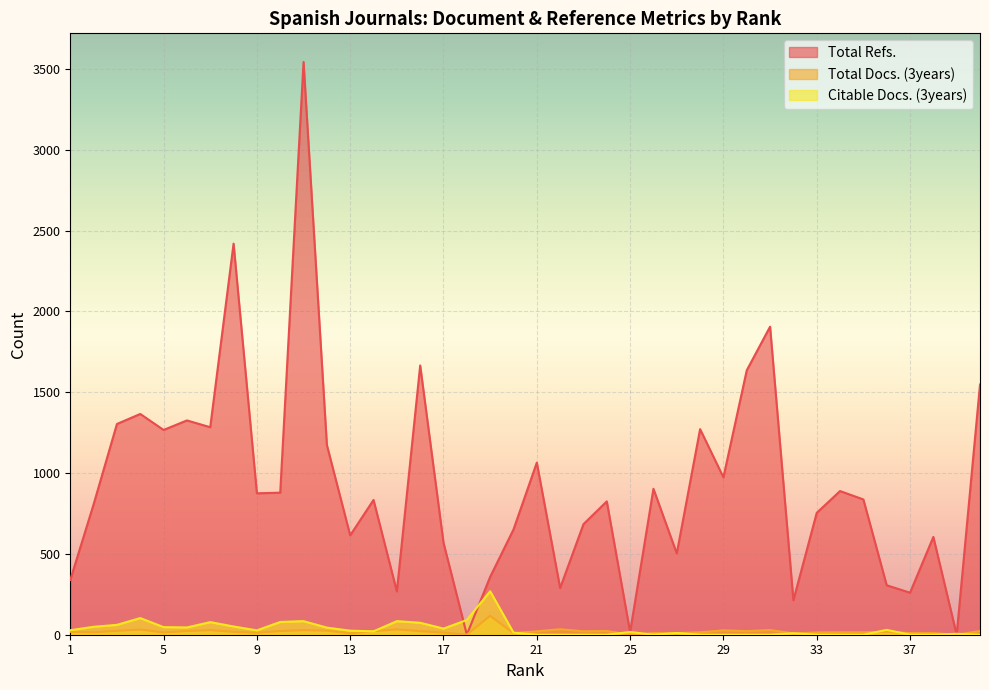

Reading right to left, transcribe all the data shown in this chart.

Total Refs.: 40=1548	39=0	38=605	37=260	36=306	35=837	34=889	33=754	32=213	31=1906	30=1636	29=974	28=1272	27=503	26=903	25=17	24=825	23=684	22=289	21=1065	20=651	19=358	18=0	17=569	16=1666	15=268	14=834	13=615	12=1174	11=3544	10=879	9=875	8=2420	7=1284	6=1326	5=1267	4=1366	3=1304	2=807	1=339
Total Docs. (3years): 40=23	39=0	38=10	37=10	36=18	35=15	34=15	33=14	32=8	31=29	30=22	29=27	28=15	27=10	26=10	25=0	24=23	23=21	22=34	21=21	20=10	19=117	18=0	17=13	16=22	15=33	14=22	13=9	12=25	11=28	10=23	9=12	8=18	7=28	6=23	5=14	4=32	3=24	2=15	1=18
Citable Docs. (3years): 40=0	39=6	38=0	37=0	36=30	35=0	34=0	33=0	32=9	31=0	30=0	29=0	28=0	27=11	26=0	25=17	24=0	23=0	22=0	21=0	20=13	19=269	18=91	17=38	16=74	15=84	14=21	13=25	12=44	11=84	10=79	9=27	8=51	7=78	6=45	5=47	4=103	3=61	2=49	1=28